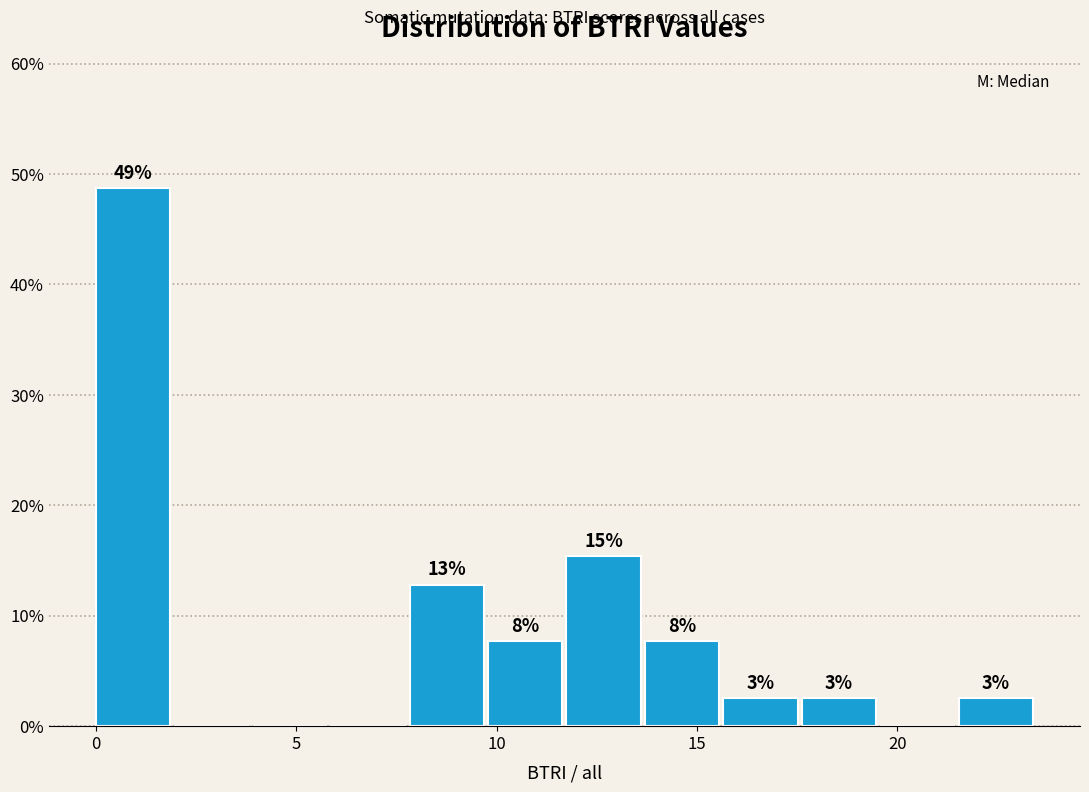

Around what value on the x-axis is the tallest bar? Give the approximate position of its centre, as read against the axis.

1.0